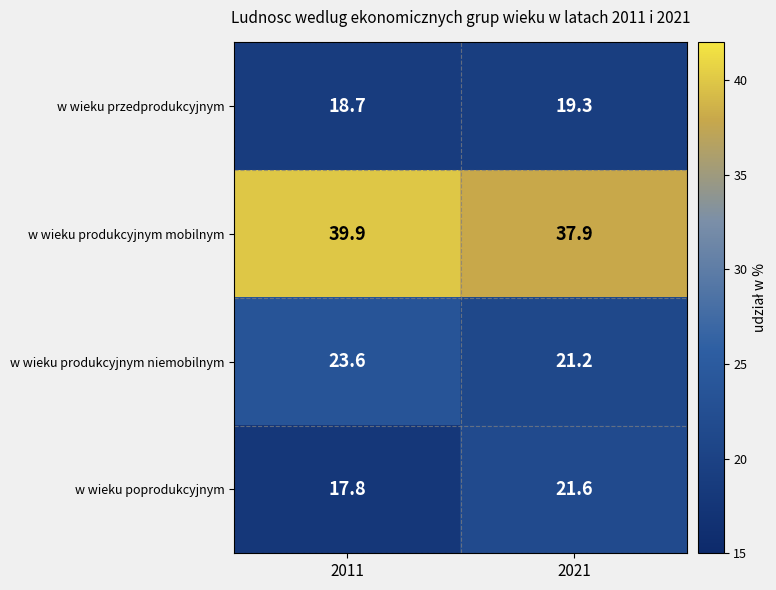

Reading right to left, extract all data points from this chart.

w wieku przedprodukcyjnym: 2021=19.3	2011=18.7
w wieku produkcyjnym mobilnym: 2021=37.9	2011=39.9
w wieku produkcyjnym niemobilnym: 2021=21.2	2011=23.6
w wieku poprodukcyjnym: 2021=21.6	2011=17.8